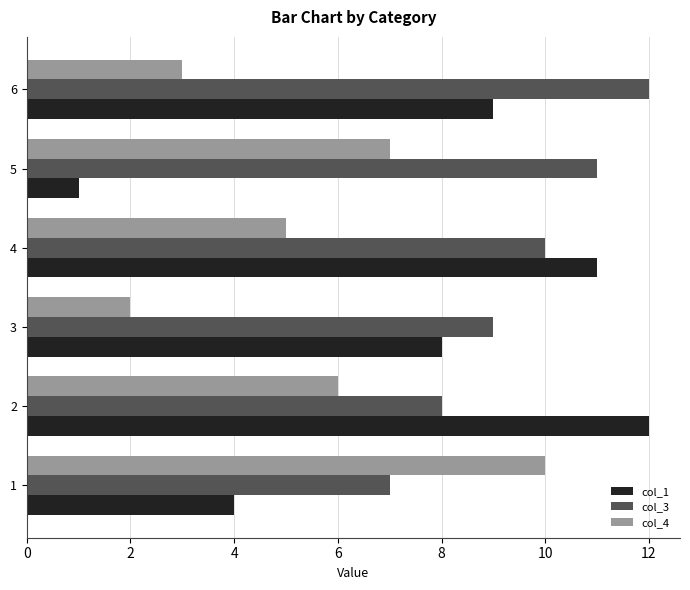

Which label corresponds to the smallest value in the chart?

5